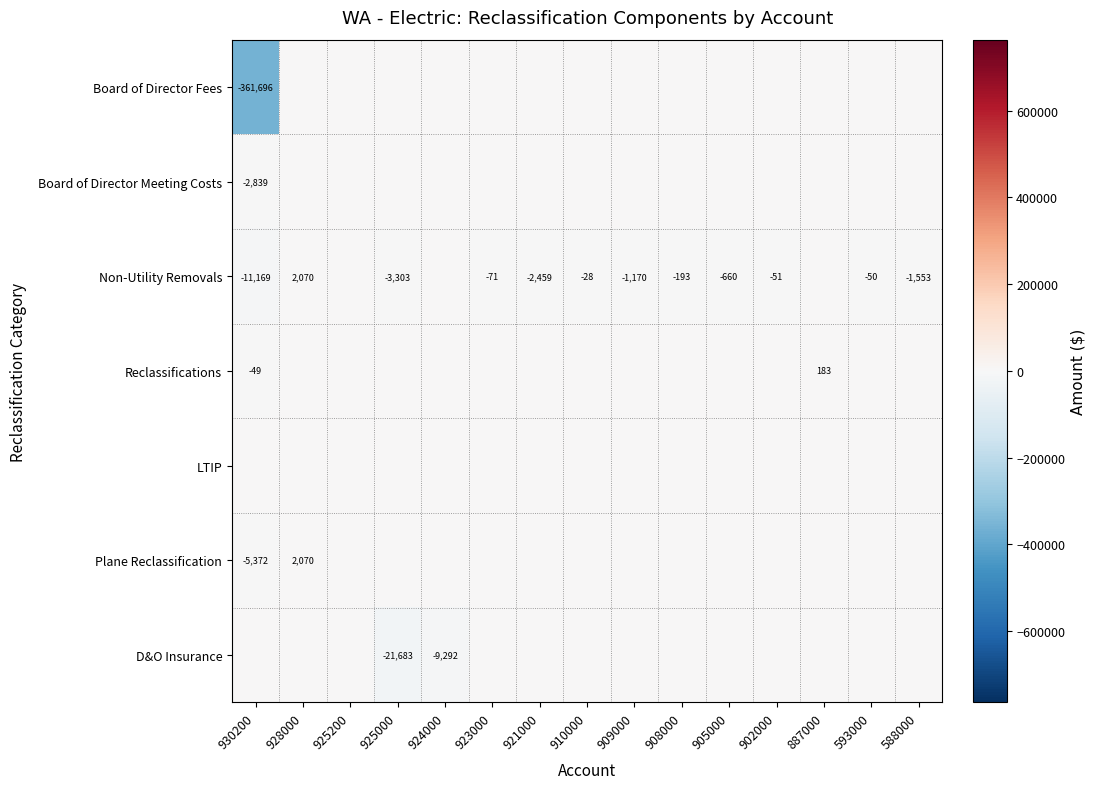

At 923000, list the series in order from largest to smallest.

Board of Director Fees, Board of Director Meeting Costs, Reclassifications, LTIP, Plane Reclassification, D&O Insurance, Non-Utility Removals